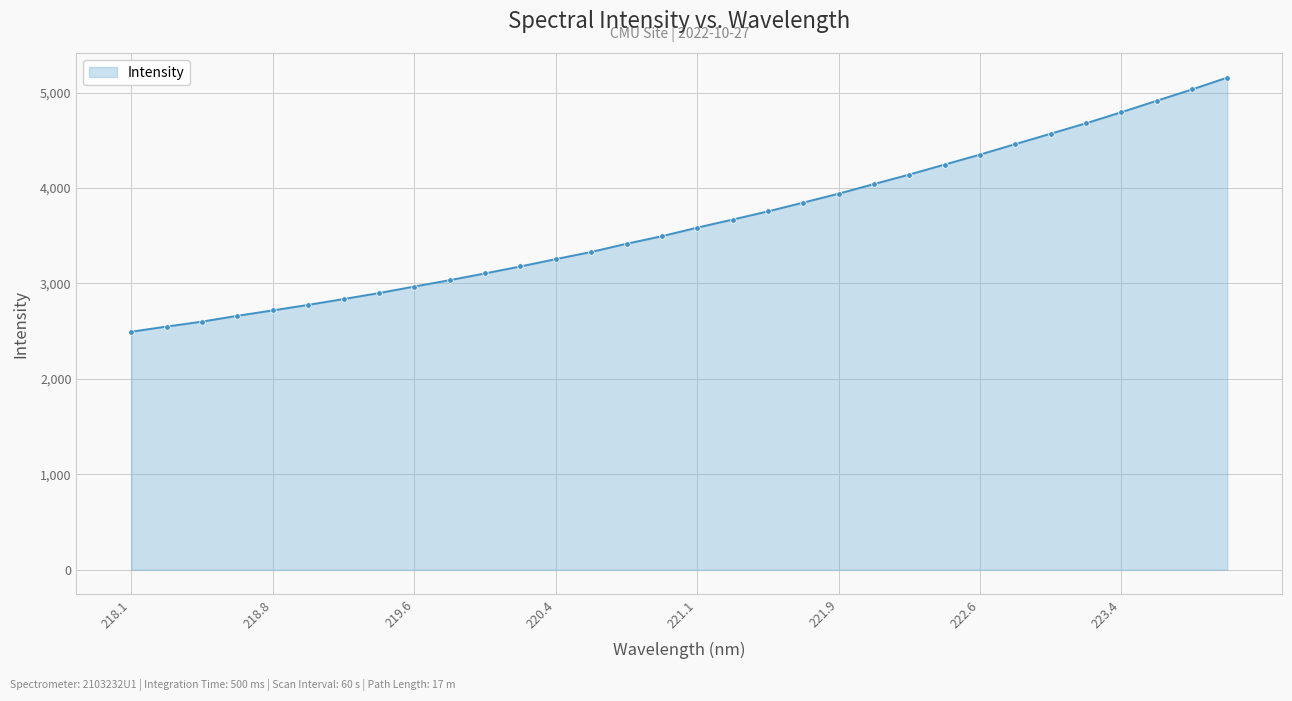

How many series are shown in this chart?

1